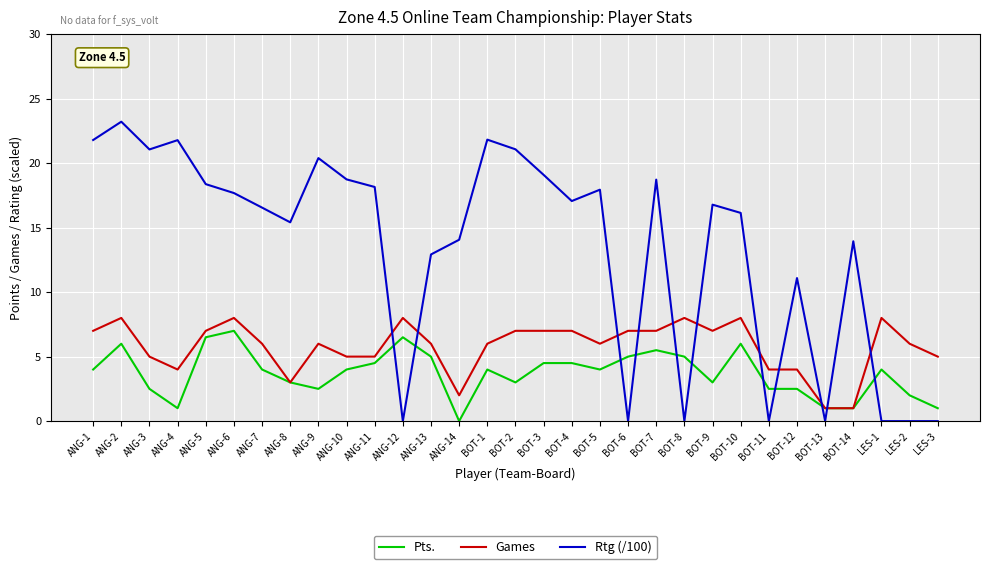

How many series are shown in this chart?

3